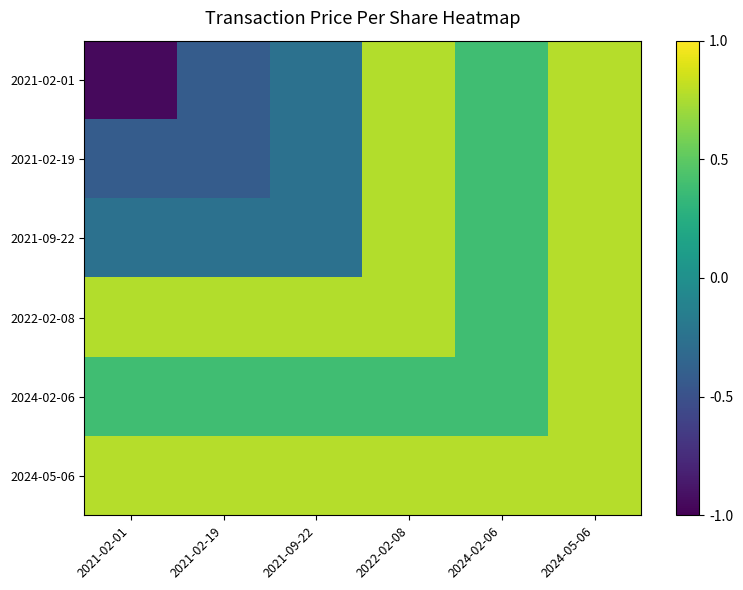

Which series changed the most between 2021-02-01 and 2024-05-06?

2021-02-01